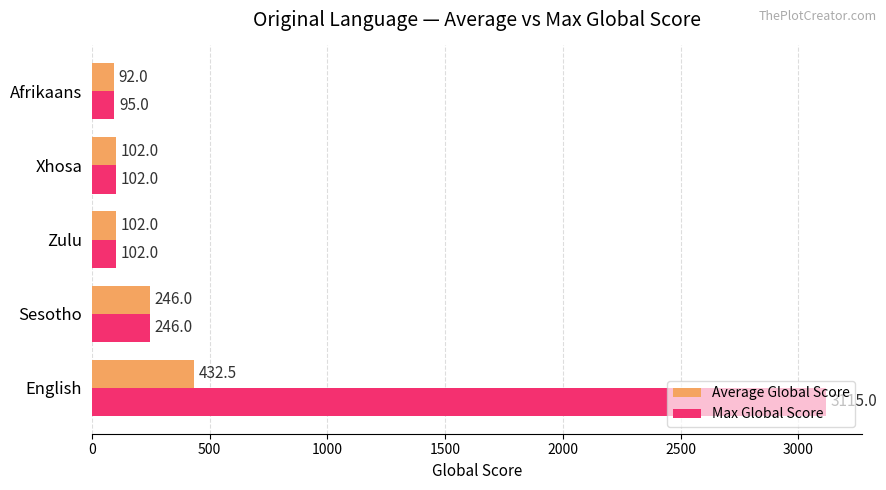

What is the sum of all Max Global Score values?

3660.0